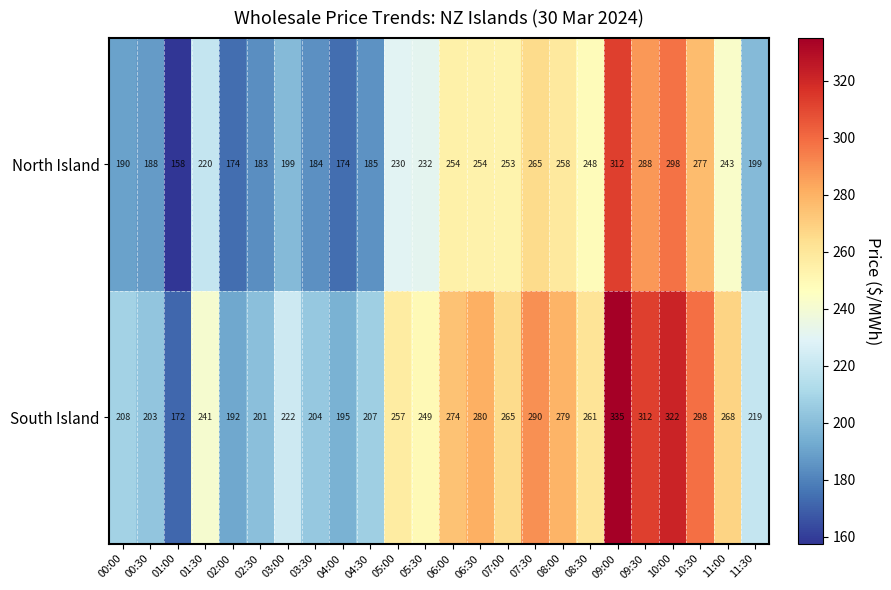

What is the minimum value shown in the chart?

158